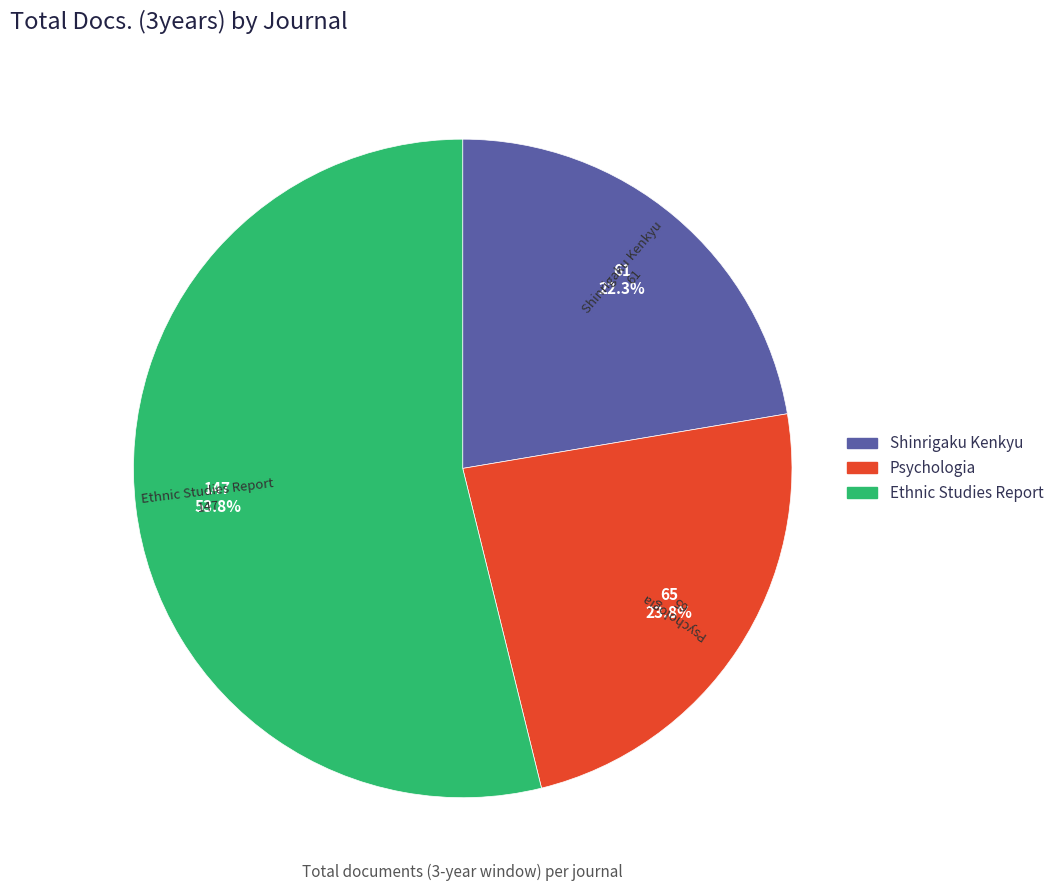

To the nearest percent, what is the difference between the Shinrigaku Kenkyu and Ethnic Studies Report slice percentages?

32%